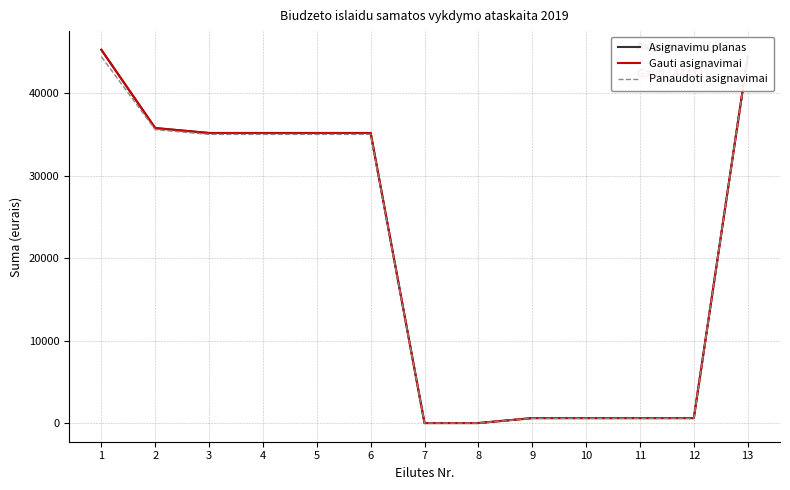

How many data points does each series have?

13